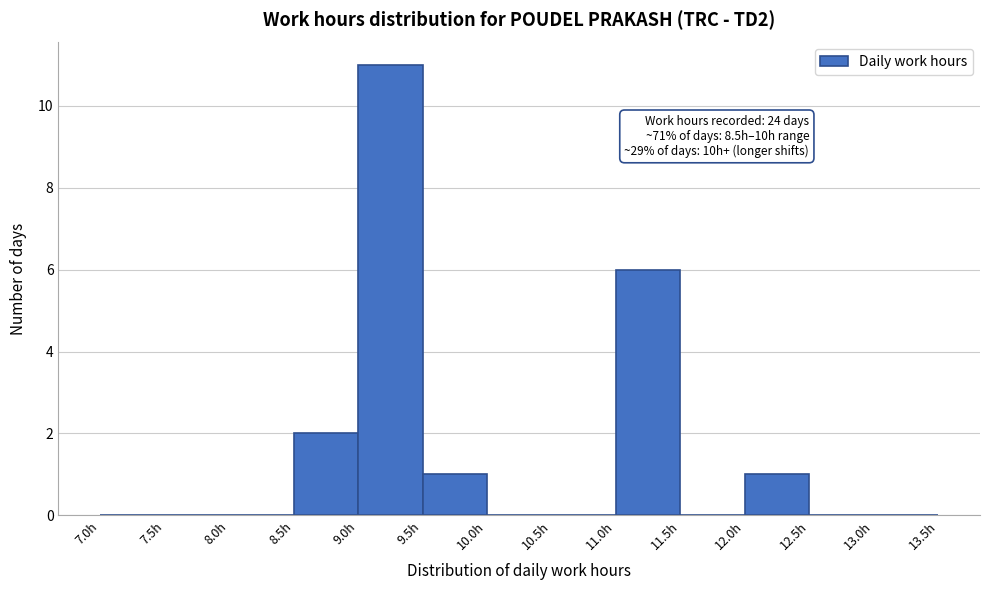

Over which range of the x-axis is the bar tallest?

9.0 to 9.5